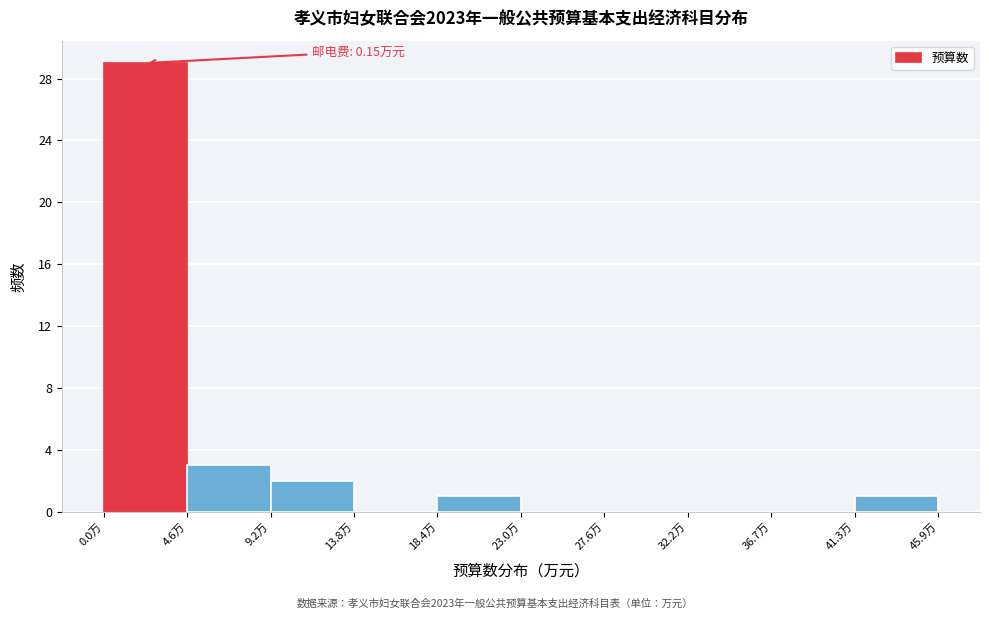

Over which range of the x-axis is the bar tallest?

0.0 to 4.5